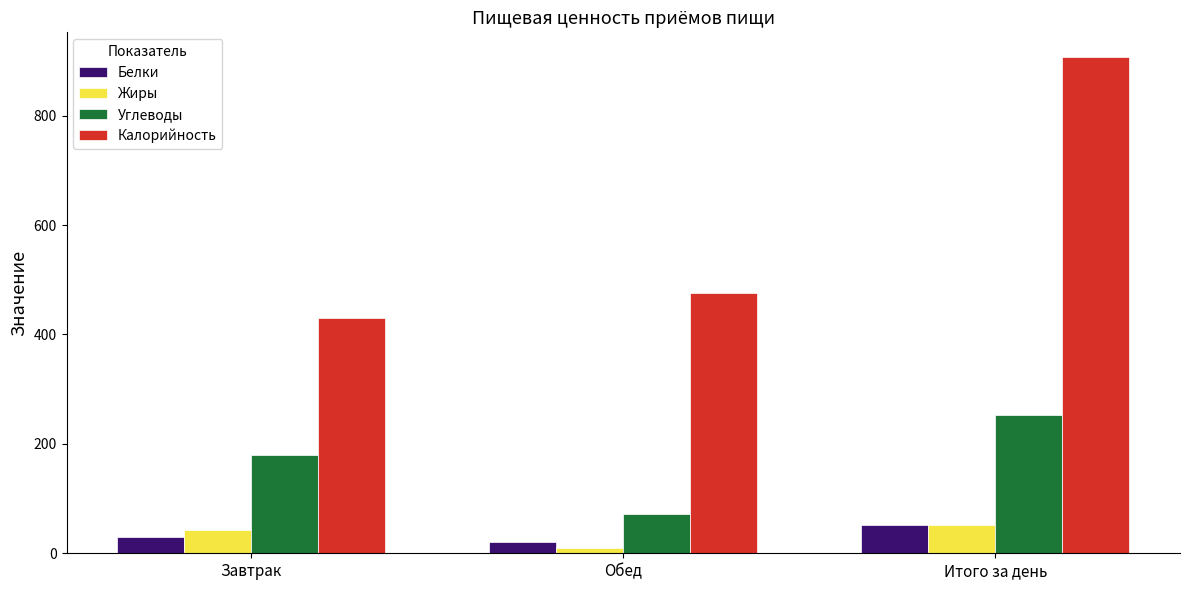

The value of Углеводы at Завтрак is 316. True or false?

False